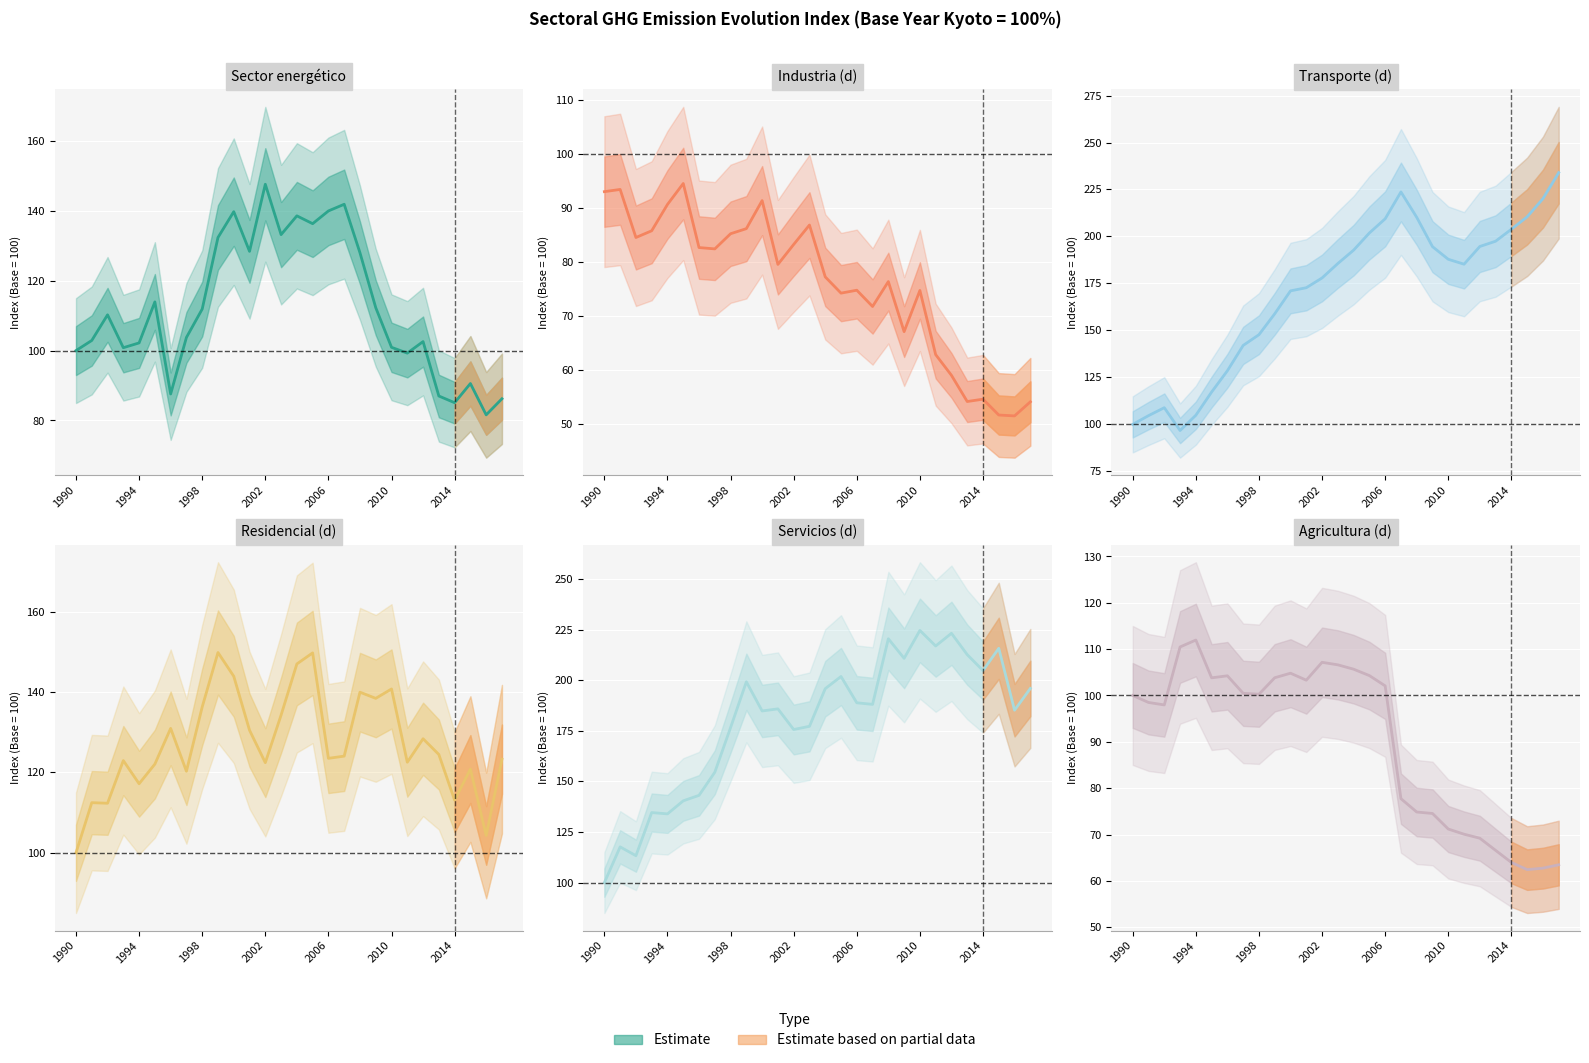

At which label does Industria (d) first exceed 79?

1990